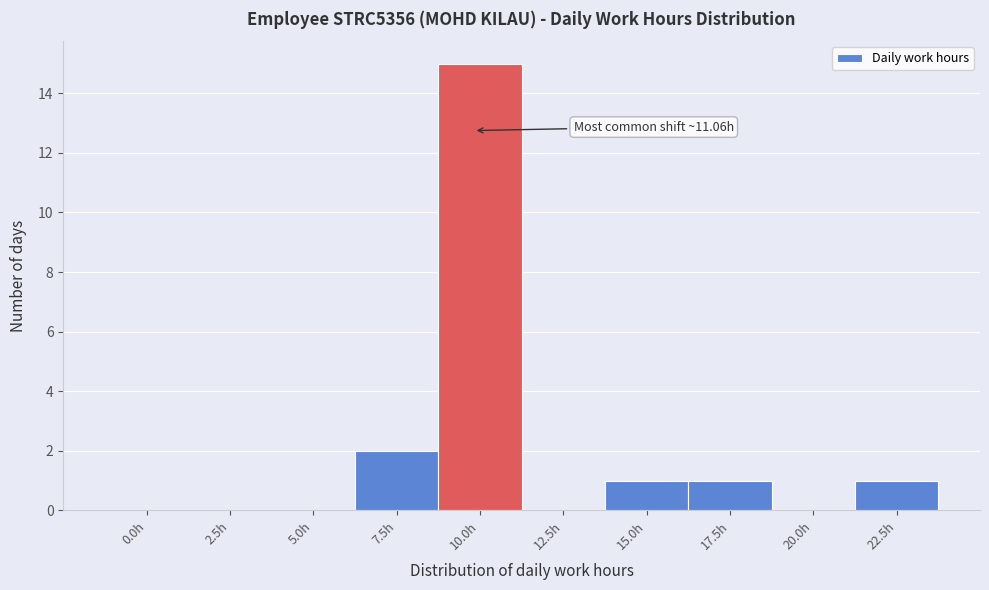

Reading right to left, extract all data points from this chart.

22.5h=1	20.0h=0	17.5h=1	15.0h=1	12.5h=0	10.0h=15	7.5h=2	5.0h=0	2.5h=0	0.0h=0